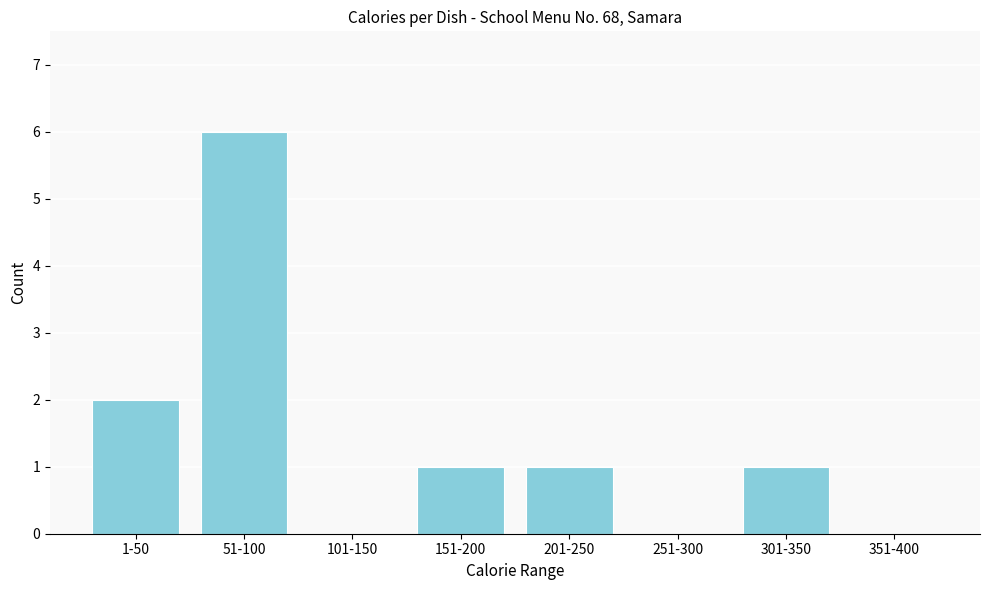

Reading left to right, transcribe all the data shown in this chart.

1-50=2	51-100=6	101-150=0	151-200=1	201-250=1	251-300=0	301-350=1	351-400=0